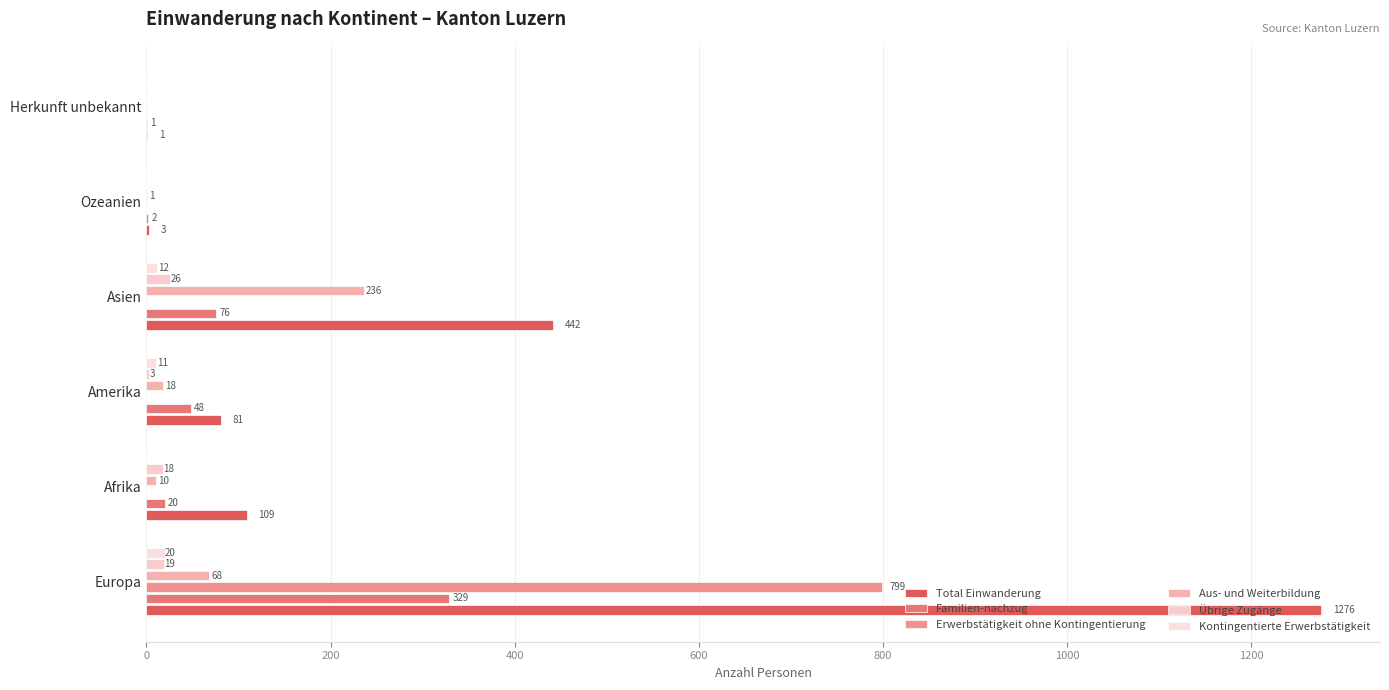

What are all the series names shown in the legend?

Total Einwanderung, Familien-nachzug, Erwerbstätigkeit ohne Kontingentierung, Aus- und Weiterbildung, Übrige Zugänge, Kontingentierte Erwerbstätigkeit